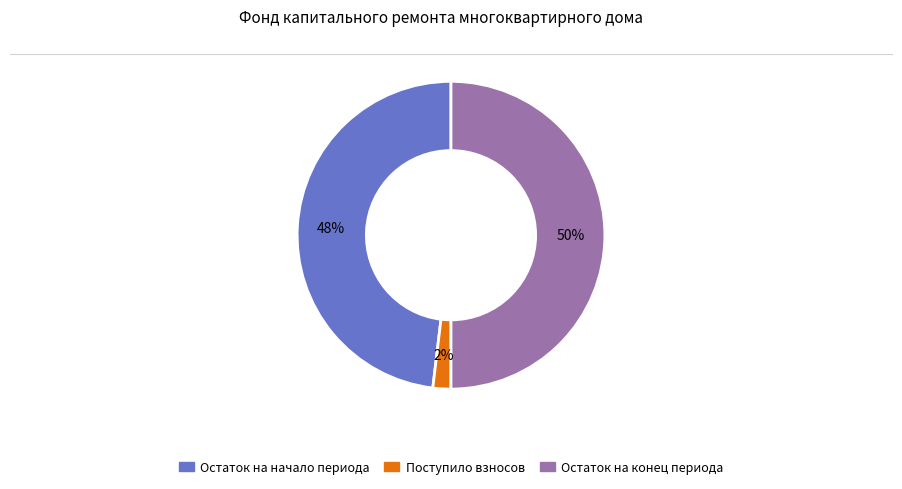

To the nearest percent, what is the difference between the largest and smallest slice percentages?

48%